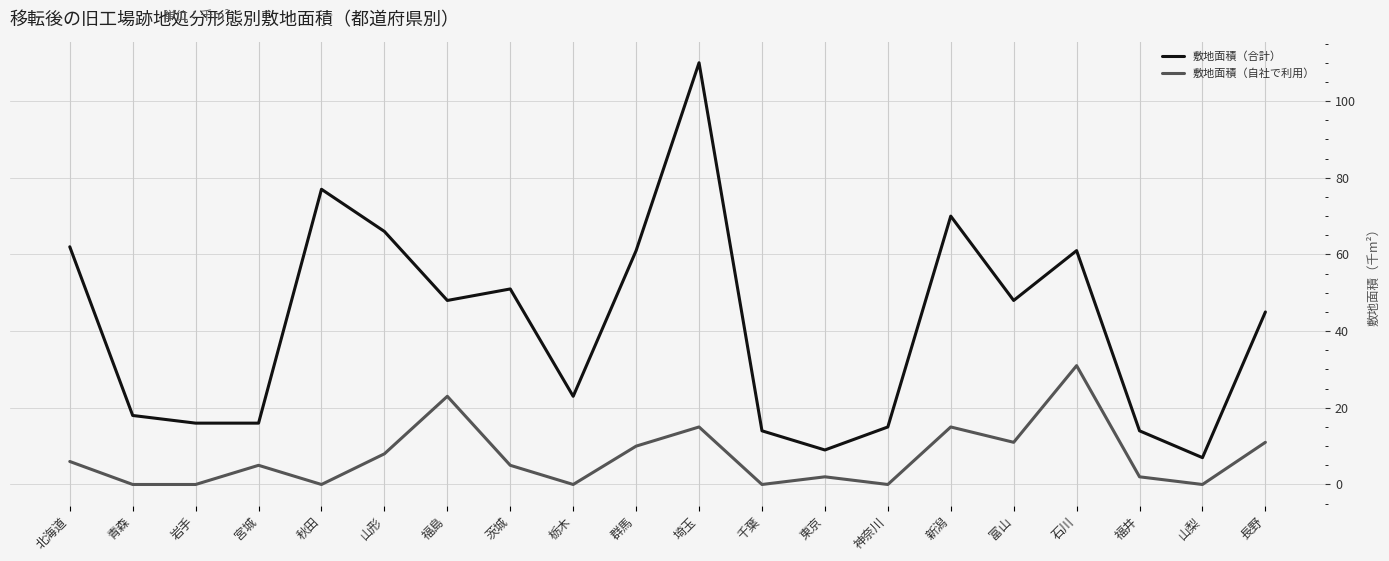

True or false: 敷地面積（合計） has a value of 61 at 群馬.

True